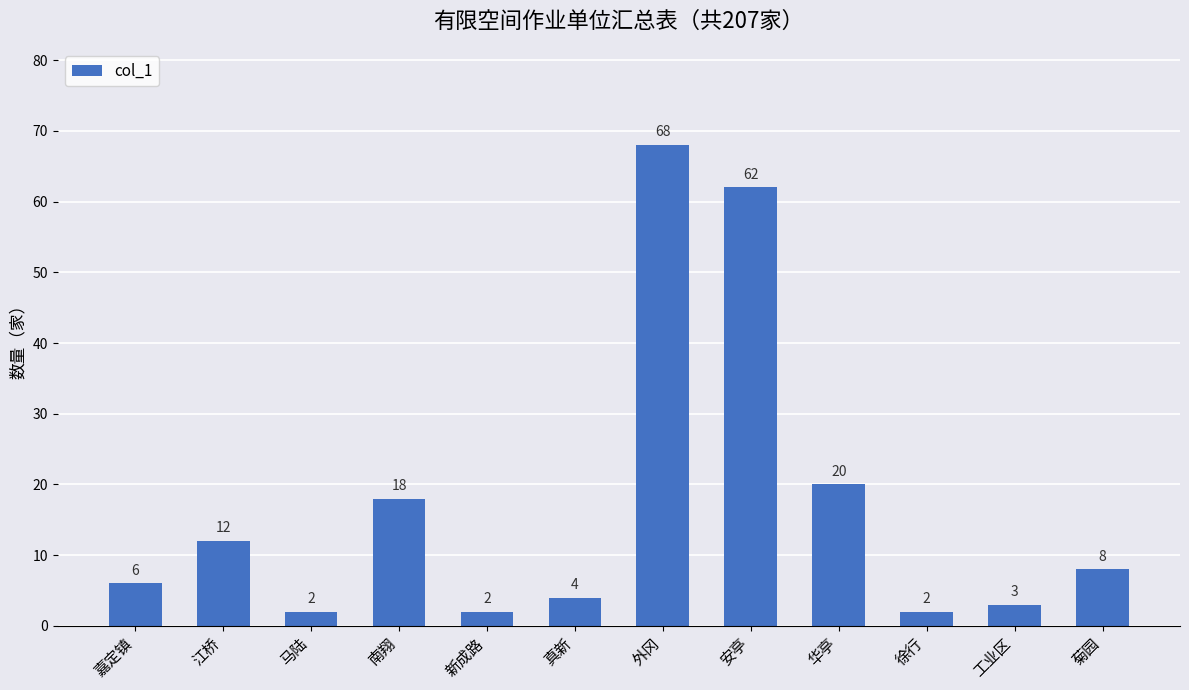

What is the difference between the maximum and second lowest values?

66